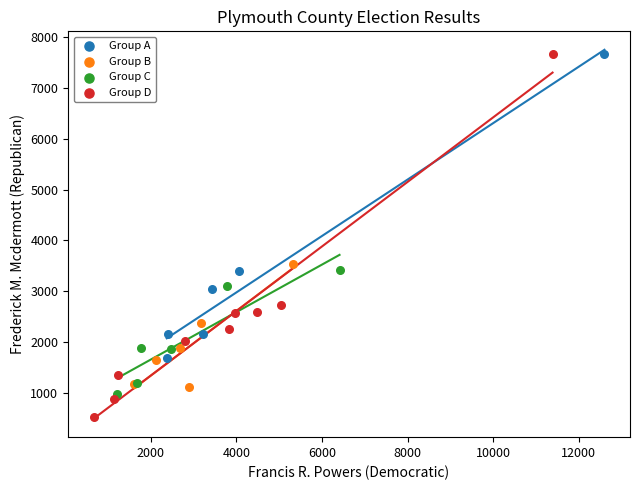

Which series reaches the minimum Y coordinate?

Group D